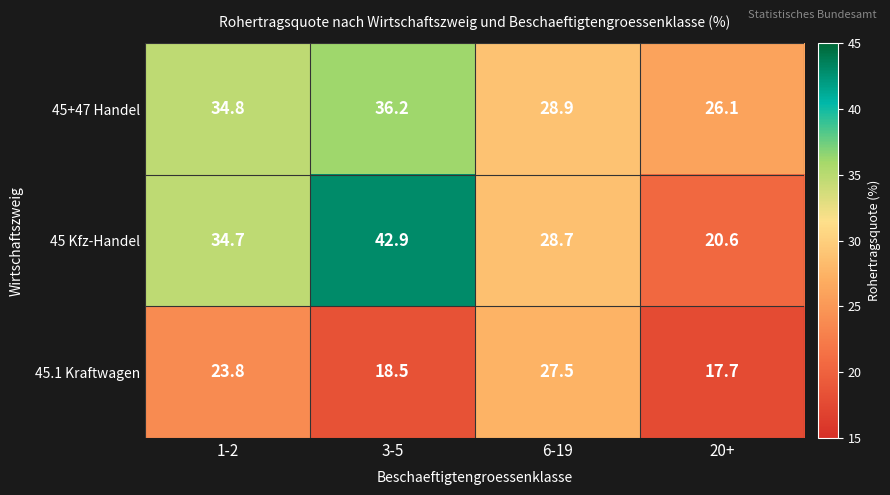

Reading right to left, transcribe all the data shown in this chart.

45+47 Handel: 26.1	28.9	36.2	34.8
45 Kfz-Handel: 20.6	28.7	42.9	34.7
45.1 Kraftwagen: 17.7	27.5	18.5	23.8